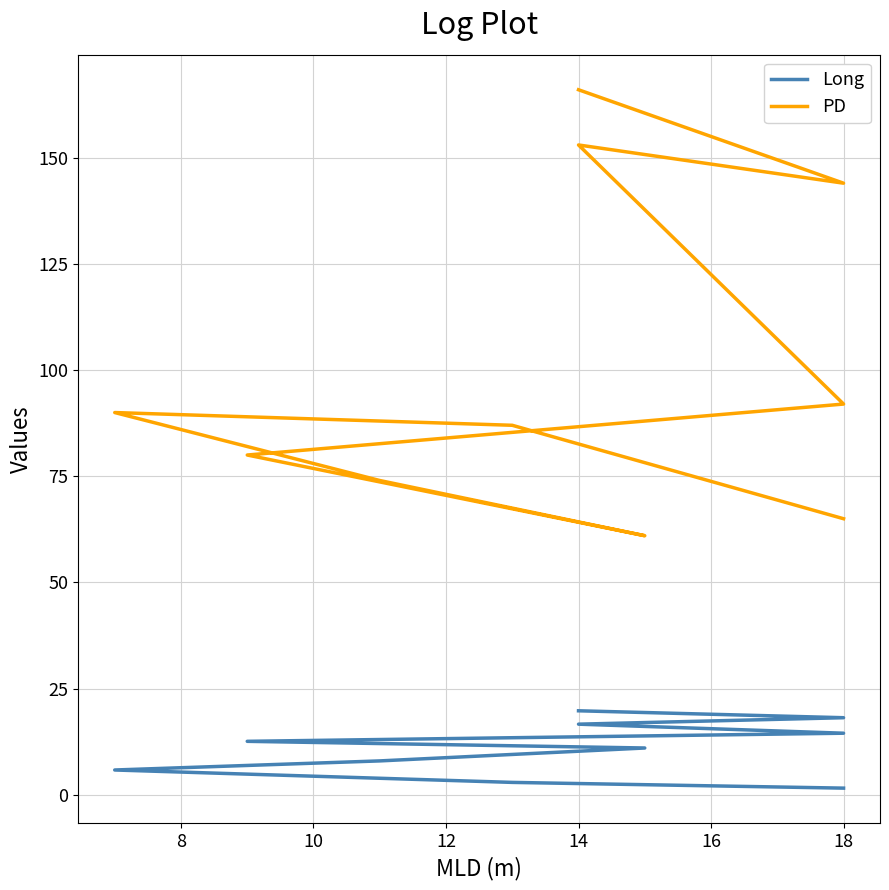

Which series has the widest spread of values?

PD